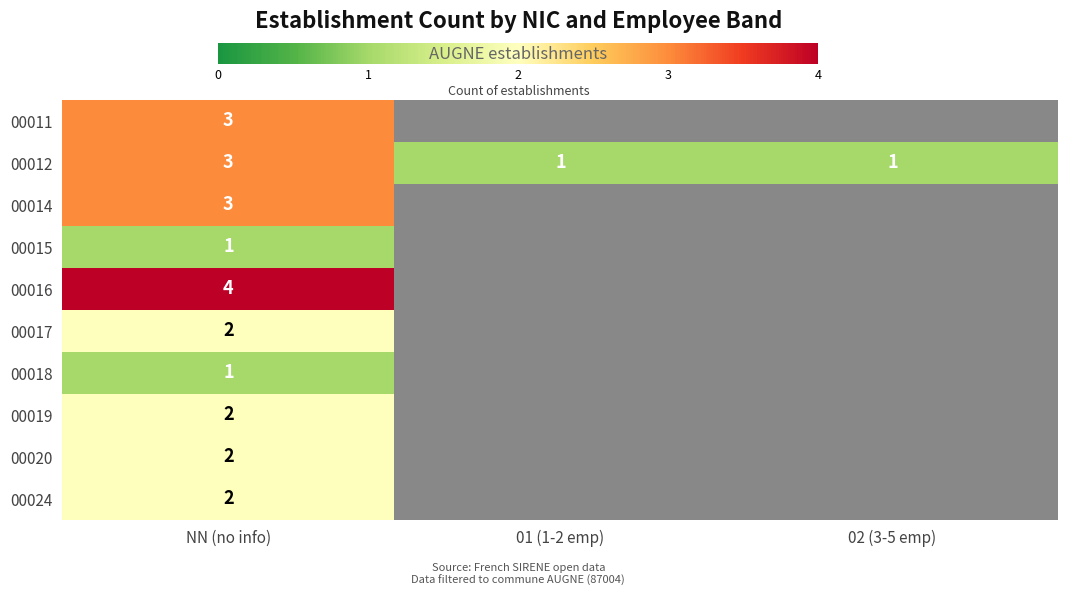

What is the total value across all series at NN (no info)?

23